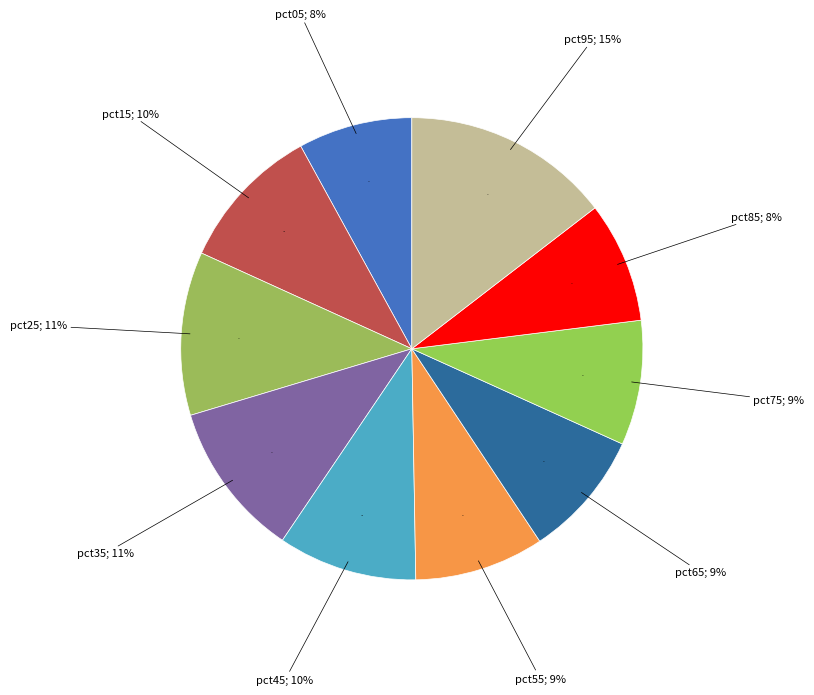

Is there any slice that represents more than half of the pie?

No